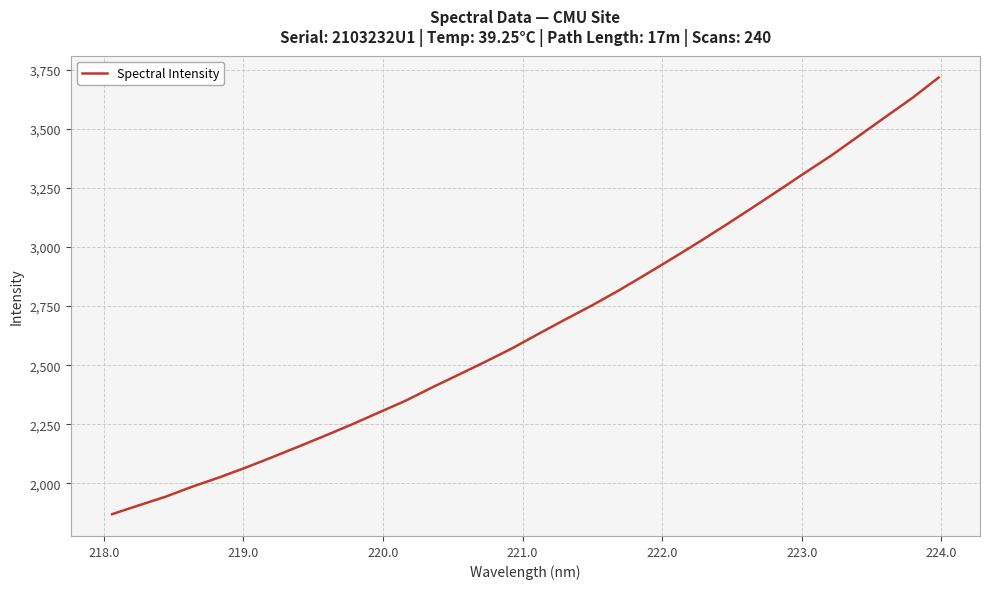

What is the average value?

2670.3